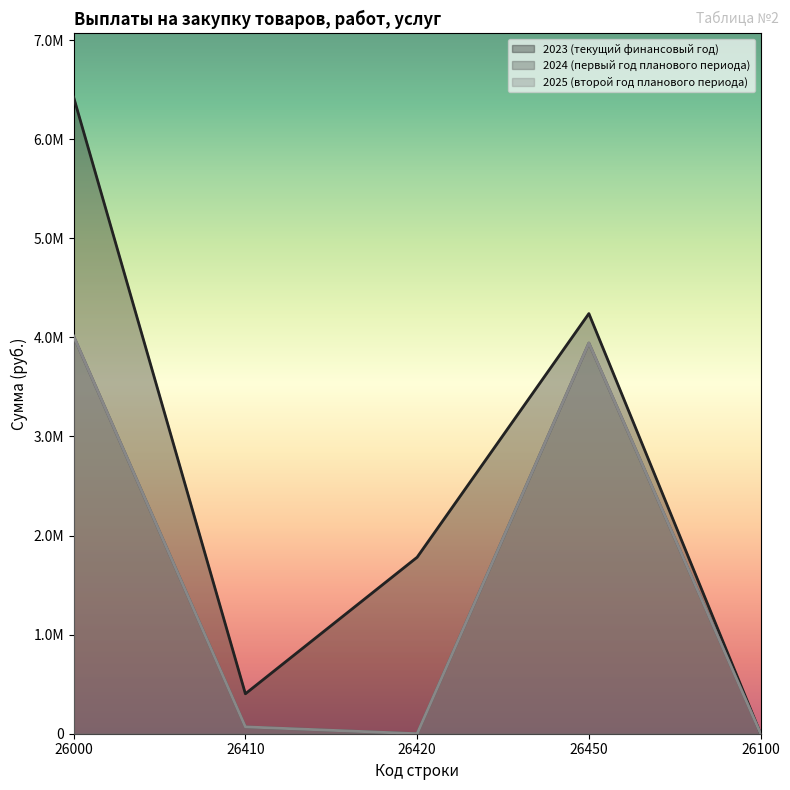

How many data points in 2025 (второй год планового периода) are less than 69023?

2